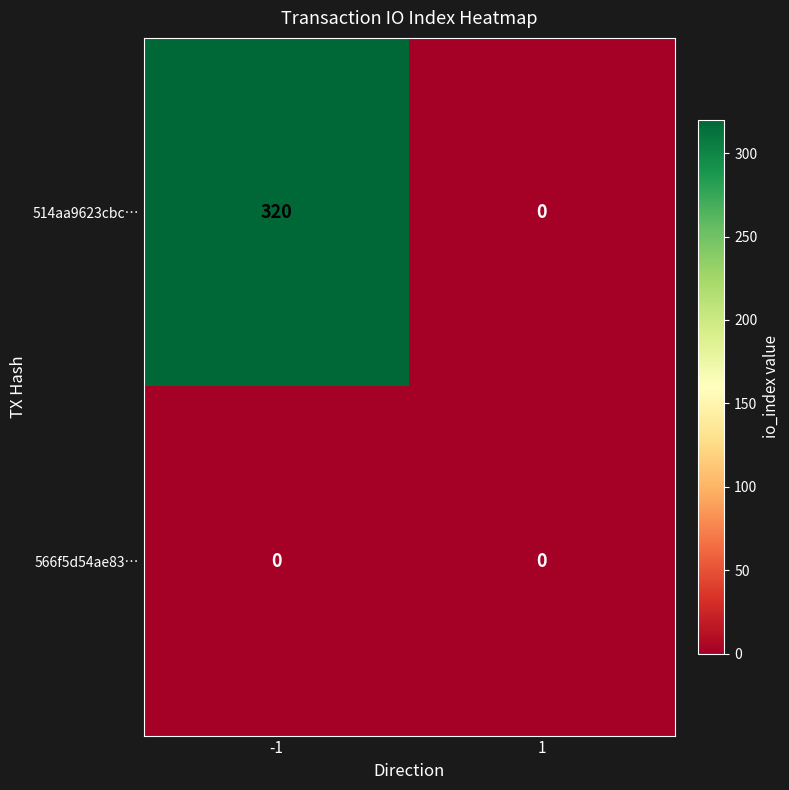

Reading left to right, transcribe all the data shown in this chart.

514aa9623cbc…: 320	0
566f5d54ae83…: 0	0